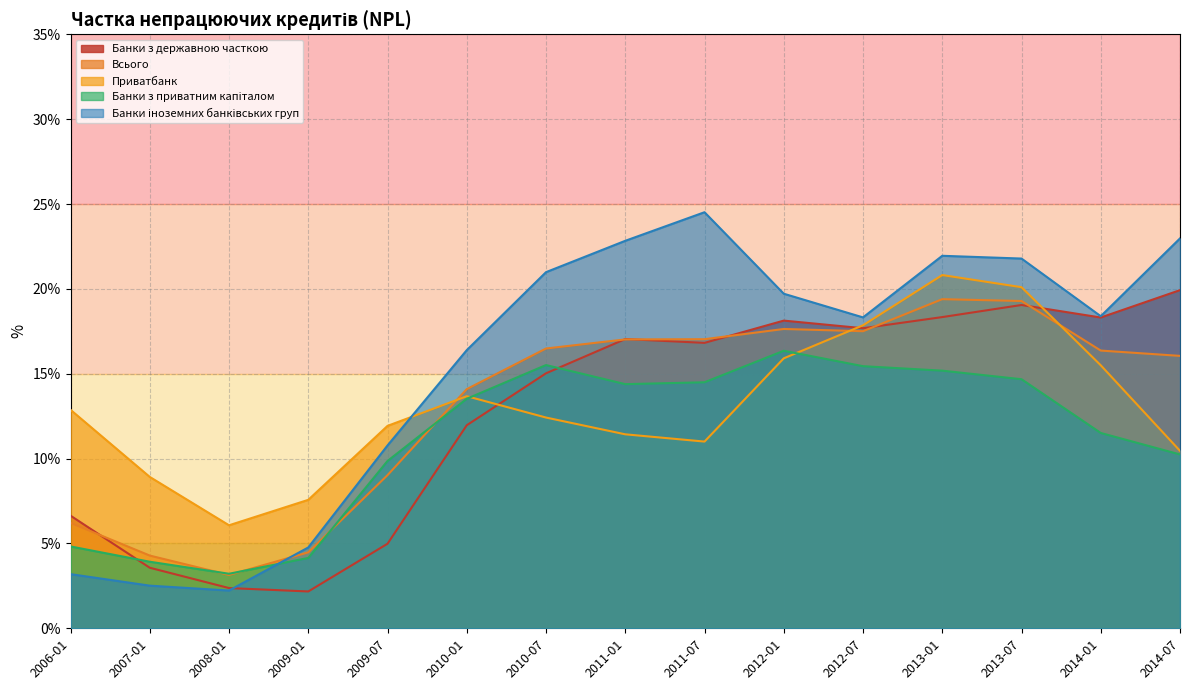

How many series are shown in this chart?

5